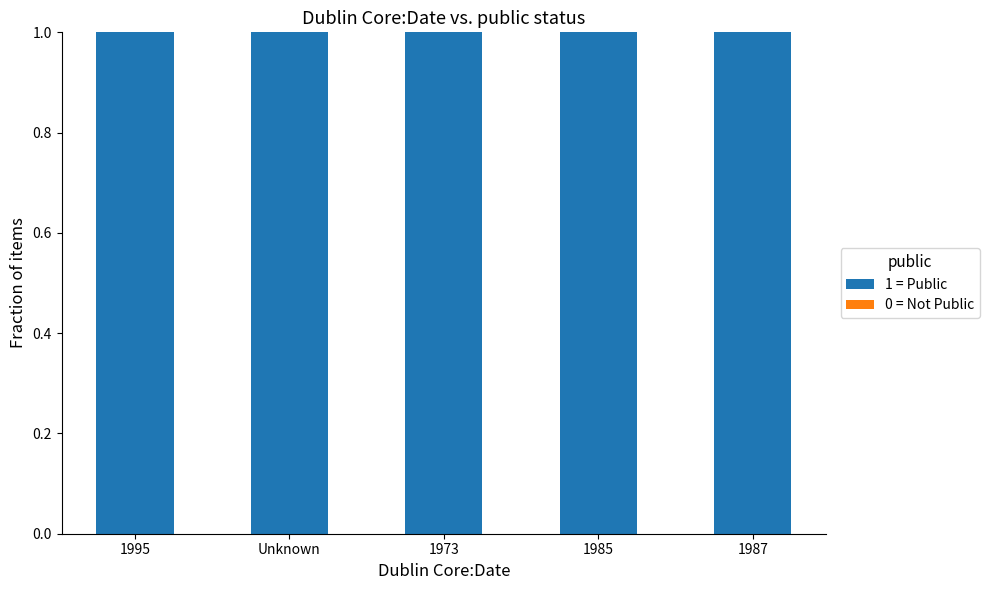

What is the total value across all series at 1973?

1